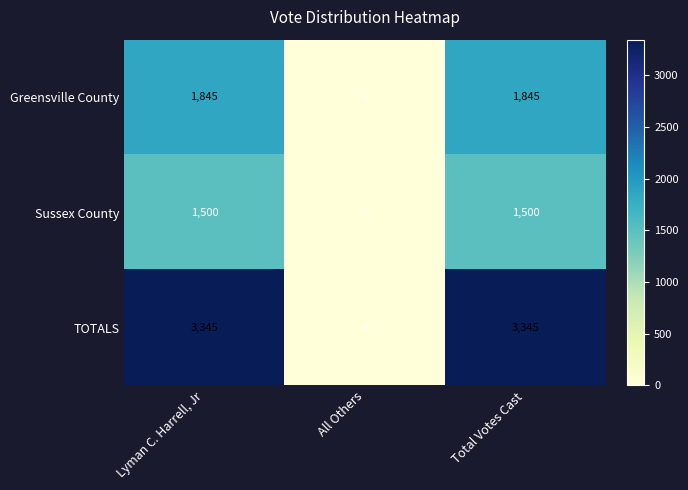

Reading left to right, list all the values displayed in this chart.

Greensville County: Lyman C. Harrell, Jr=1845	All Others=0	Total Votes Cast=1845
Sussex County: Lyman C. Harrell, Jr=1500	All Others=0	Total Votes Cast=1500
TOTALS: Lyman C. Harrell, Jr=3345	All Others=0	Total Votes Cast=3345